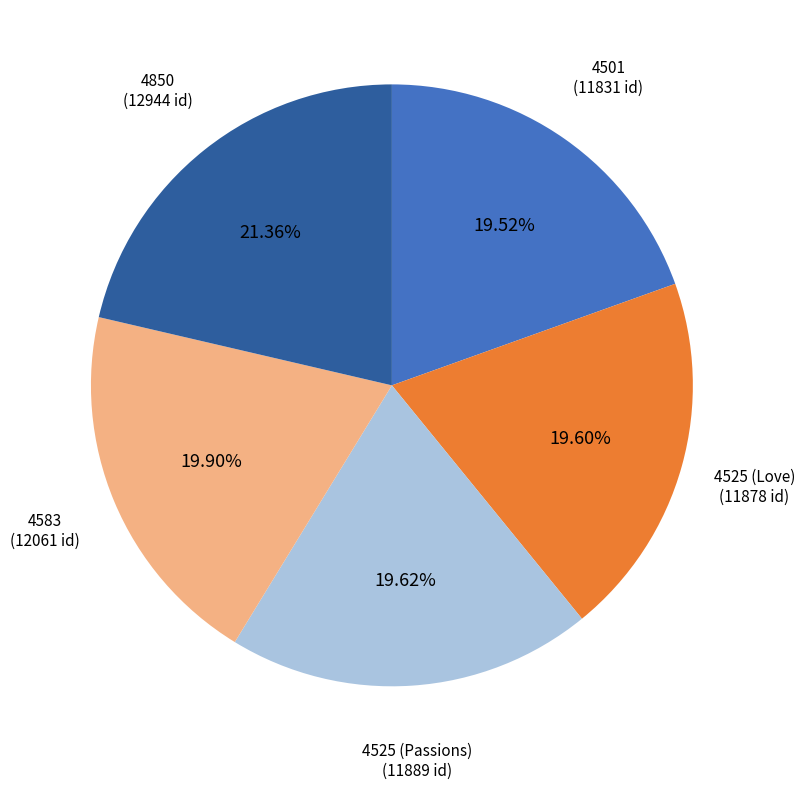

Does any single category account for the majority?

No